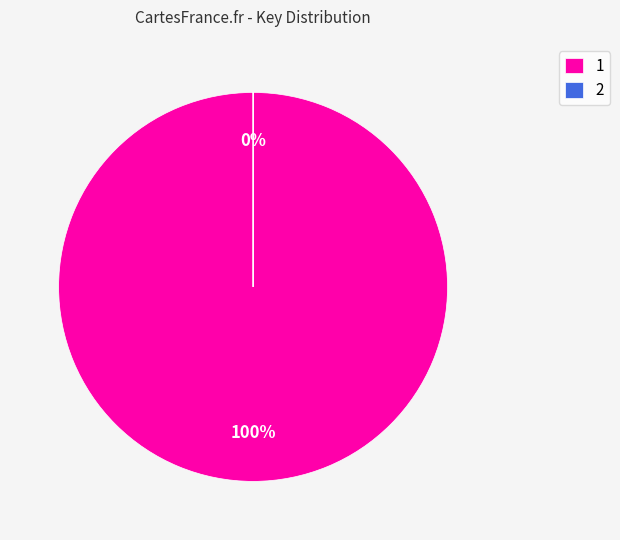

Count the number of slices in the pie.

2